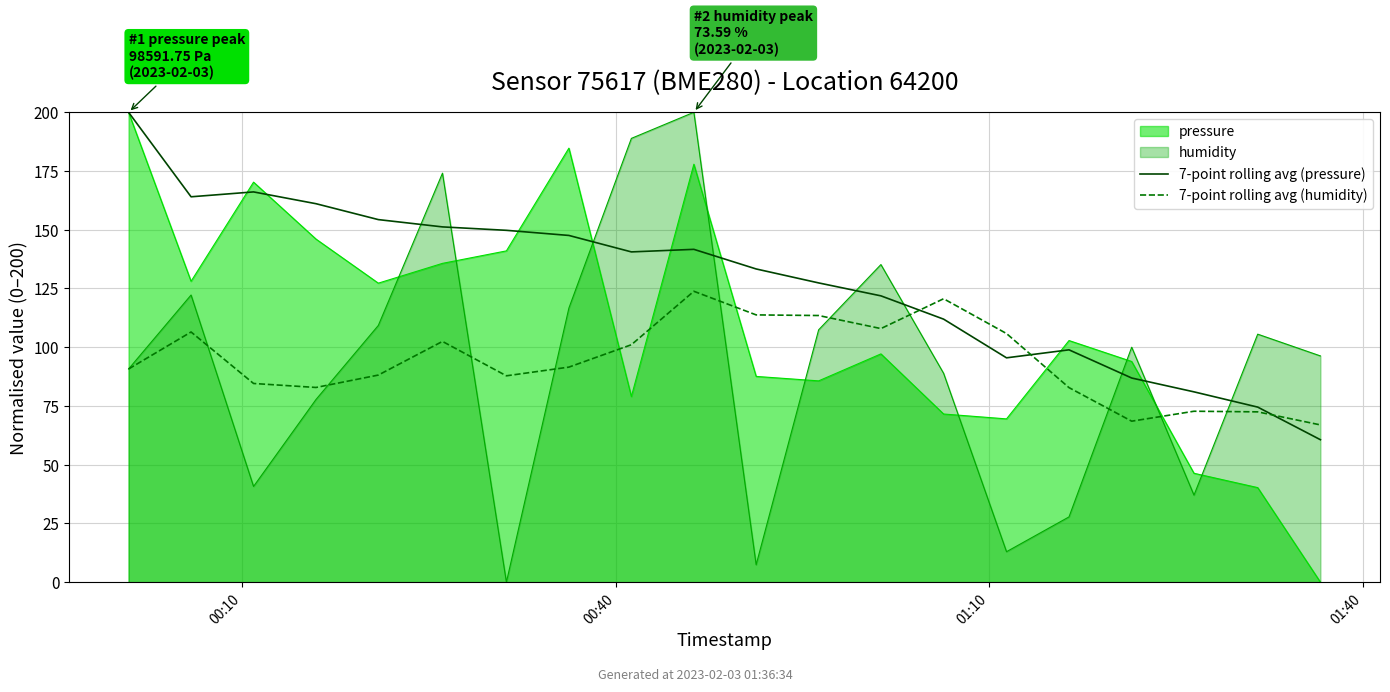

Does the chart display data point markers on the line(s)?

No